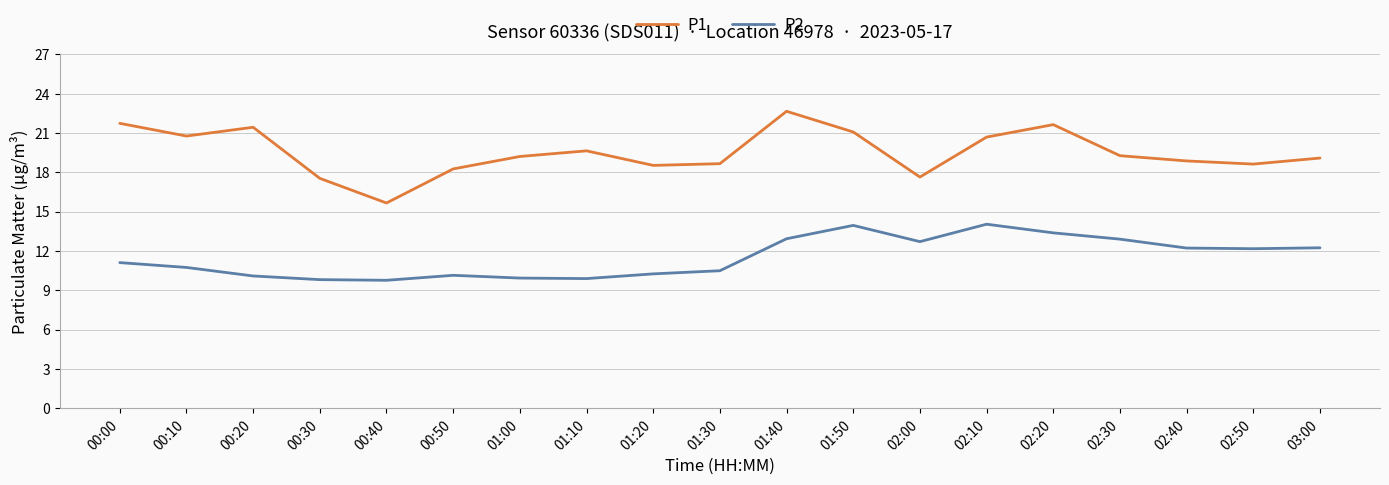

Count the number of categories in the chart.

19